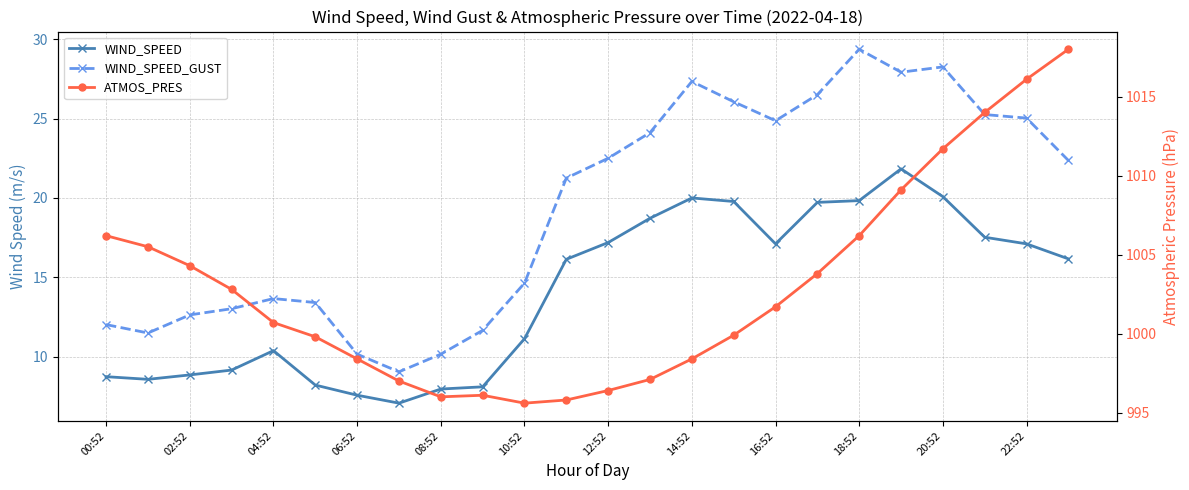

Which series has the widest spread of values?

ATMOS_PRES